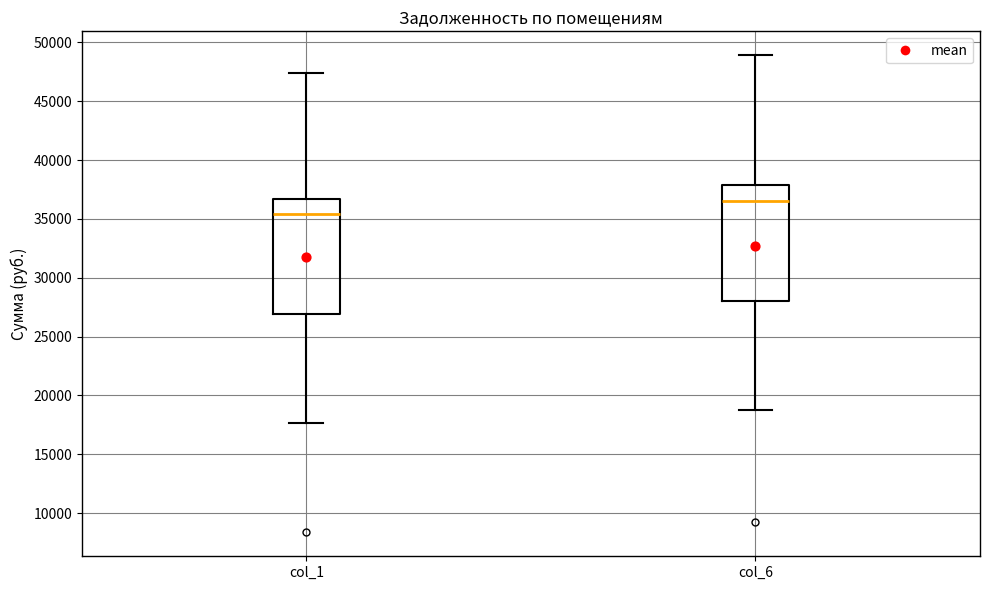

Where is the lower edge of the box for col_1 on the y-axis? The values are not printed on the chart, so give them approximately, as read against the axis.

27000